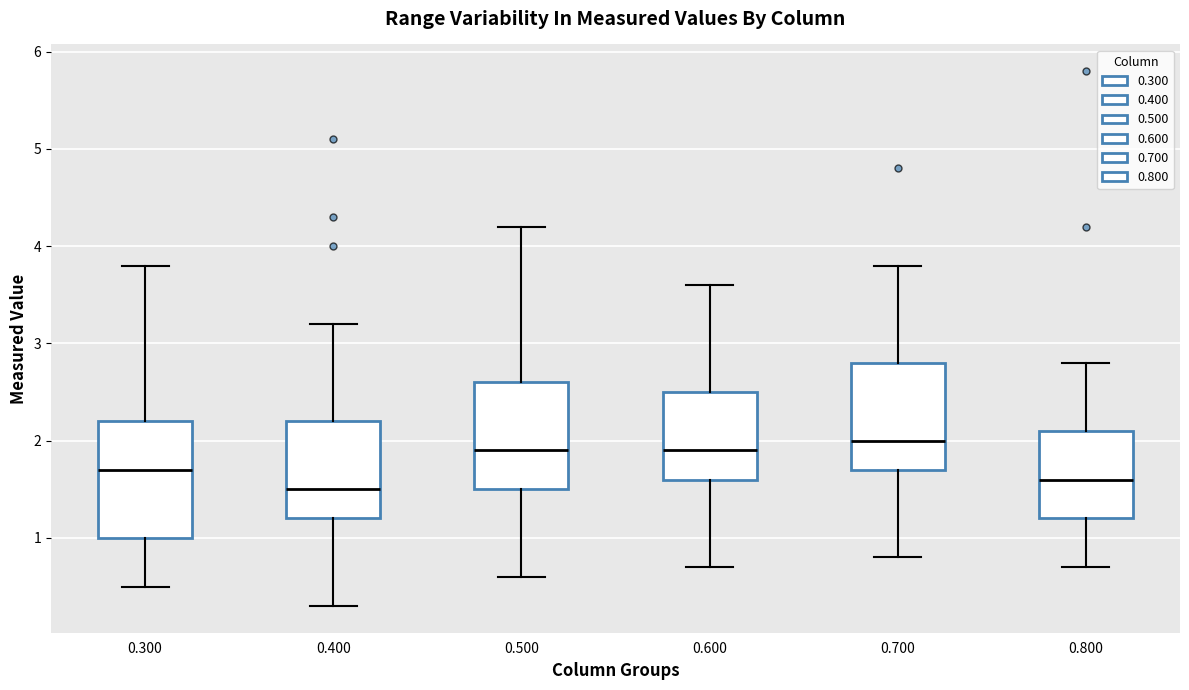

Comparing the boxes themselves (not the whiskers), which one is the tallest?

0.300